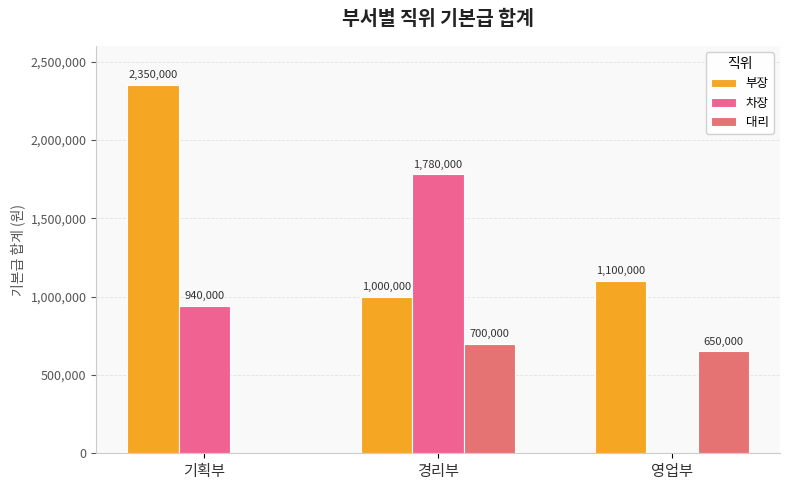

Reading left to right, extract all data points from this chart.

부장: 2350000	1000000	1100000
차장: 940000	1780000	0
대리: 0	700000	650000